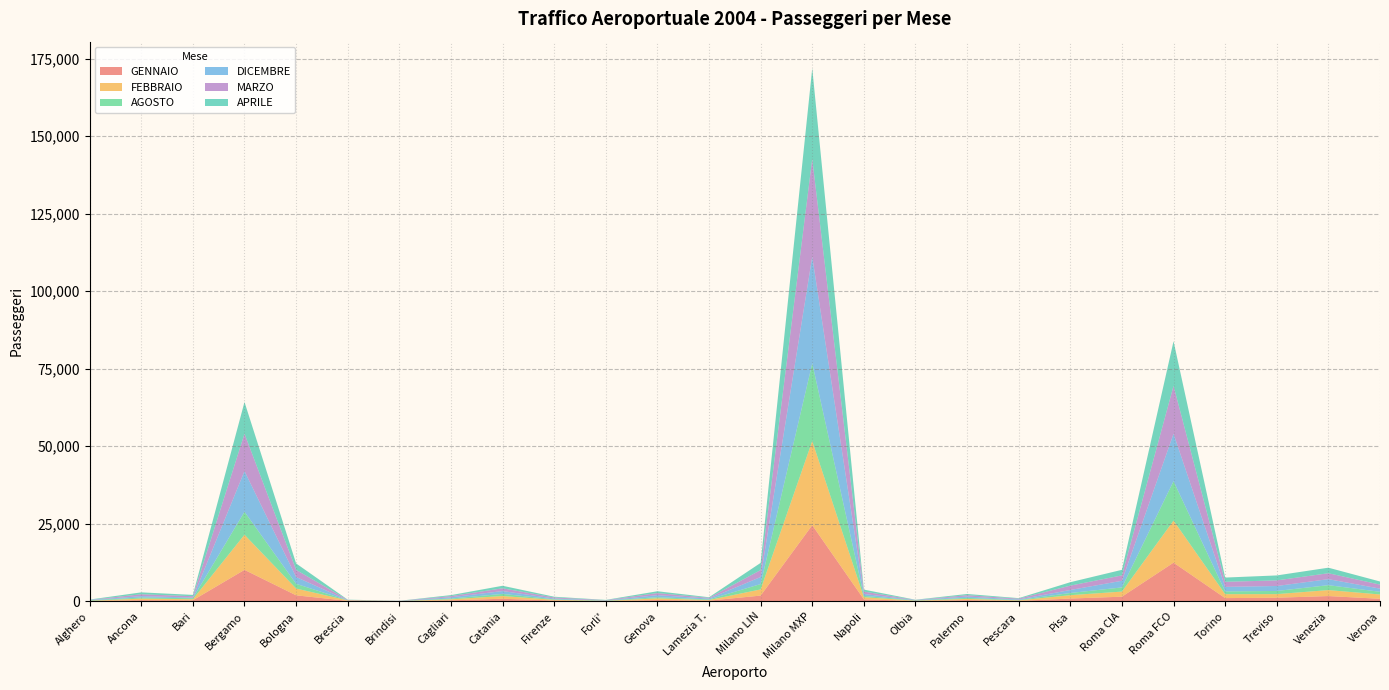

Reading right to left, list all the values displayed in this chart.

GENNAIO: Verona=812	Venezia=1696	Treviso=1160	Torino=1037	Roma FCO=12464	Roma CIA=1497	Pisa=891	Pescara=137	Palermo=389	Olbia=107	Napoli=643	Milano MXP=24548	Milano LIN=1845	Lamezia T.=216	Genova=419	Forli'=32	Firenze=242	Catania=831	Cagliari=327	Brindisi=26	Brescia=144	Bologna=1936	Bergamo=10144	Bari=339	Ancona=383	Alghero=95
FEBBRAIO: Verona=1392	Venezia=1923	Treviso=1158	Torino=1263	Roma FCO=13557	Roma CIA=1640	Pisa=1087	Pescara=164	Palermo=389	Olbia=107	Napoli=679	Milano MXP=27128	Milano LIN=1986	Lamezia T.=196	Genova=539	Forli'=103	Firenze=241	Catania=874	Cagliari=315	Brindisi=66	Brescia=150	Bologna=2184	Bergamo=11317	Bari=336	Ancona=494	Alghero=74
AGOSTO: Verona=863	Venezia=1586	Treviso=1019	Torino=888	Roma FCO=12703	Roma CIA=1346	Pisa=708	Pescara=126	Palermo=328	Olbia=73	Napoli=438	Milano MXP=25057	Milano LIN=1728	Lamezia T.=199	Genova=367	Forli'=85	Firenze=163	Catania=685	Cagliari=249	Brindisi=19	Brescia=44	Bologna=1515	Bergamo=7415	Bari=323	Ancona=345	Alghero=138
DICEMBRE: Verona=1021	Venezia=1940	Treviso=1602	Torino=1470	Roma FCO=15305	Roma CIA=2141	Pisa=964	Pescara=173	Palermo=435	Olbia=93	Napoli=609	Milano MXP=34395	Milano LIN=2276	Lamezia T.=273	Genova=662	Forli'=53	Firenze=259	Catania=920	Cagliari=412	Brindisi=0	Brescia=0	Bologna=2206	Bergamo=13109	Bari=209	Ancona=452	Alghero=115
MARZO: Verona=1293	Venezia=1905	Treviso=1804	Torino=1628	Roma FCO=15425	Roma CIA=1733	Pisa=1405	Pescara=252	Palermo=435	Olbia=48	Napoli=772	Milano MXP=31547	Milano LIN=2238	Lamezia T.=235	Genova=660	Forli'=97	Firenze=339	Catania=883	Cagliari=374	Brindisi=38	Brescia=117	Bologna=2301	Bergamo=12047	Bari=441	Ancona=596	Alghero=50
APRILE: Verona=1010	Venezia=1791	Treviso=1602	Torino=1372	Roma FCO=14402	Roma CIA=1798	Pisa=1108	Pescara=171	Palermo=391	Olbia=84	Napoli=633	Milano MXP=29167	Milano LIN=2315	Lamezia T.=192	Genova=598	Forli'=88	Firenze=237	Catania=818	Cagliari=325	Brindisi=19	Brescia=78	Bologna=2071	Bergamo=10222	Bari=424	Ancona=614	Alghero=94